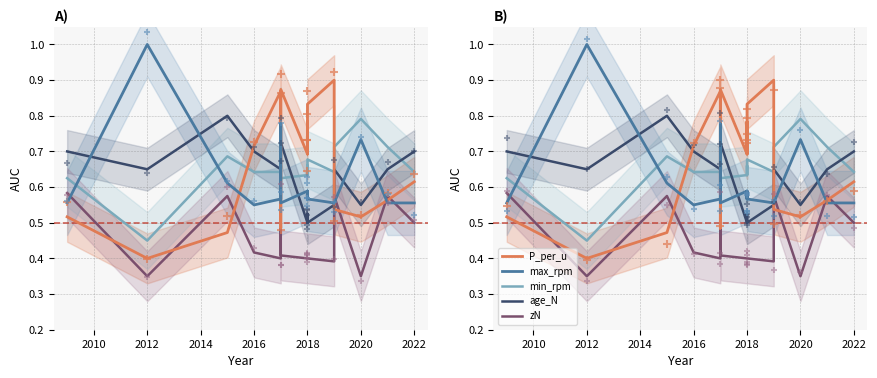

Is the value of max_rpm at 16 greater than the value of zN at 9?

Yes